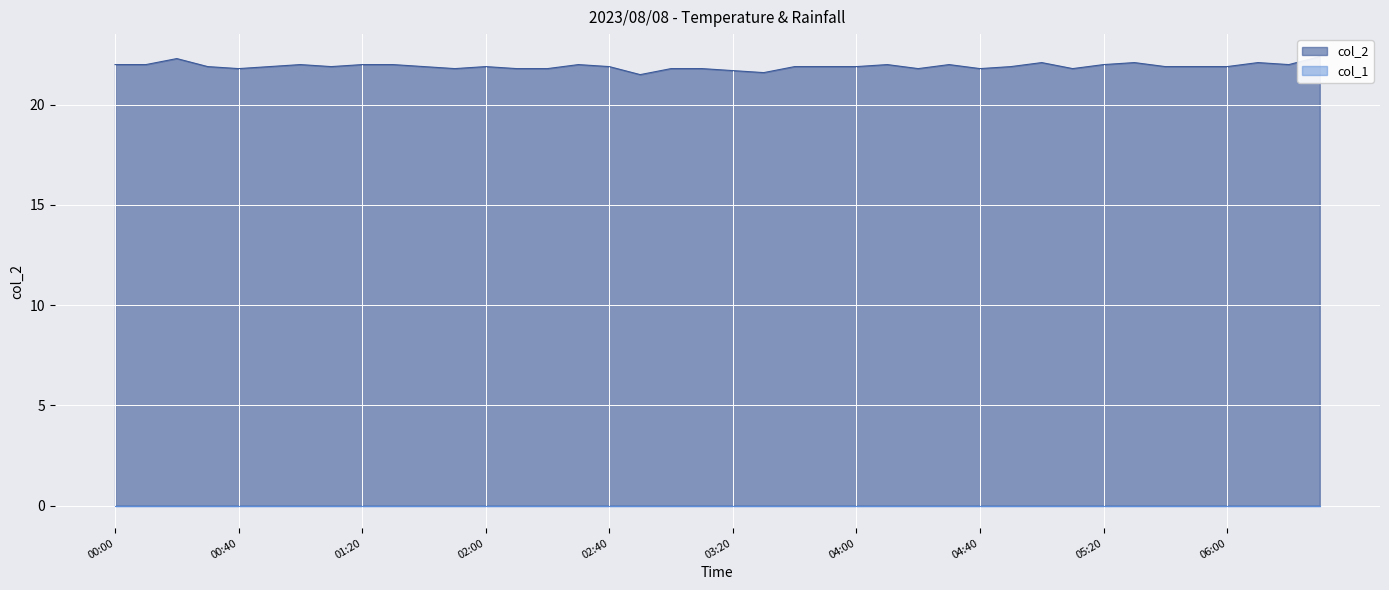

What is the maximum value shown in the chart?

22.4